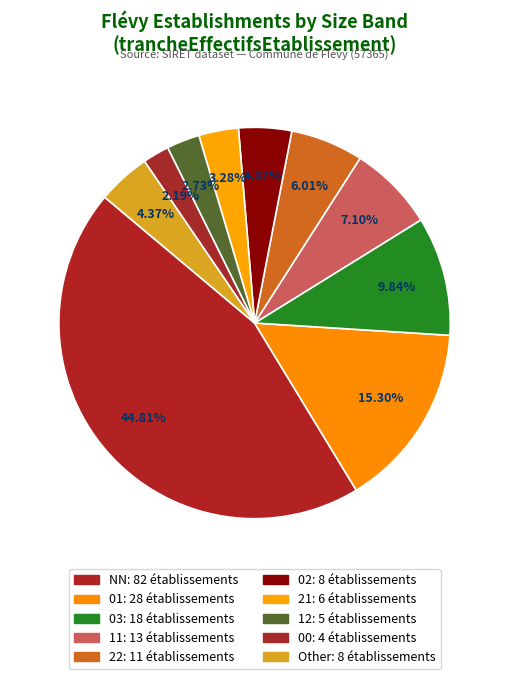

How many segments does this pie chart have?

10